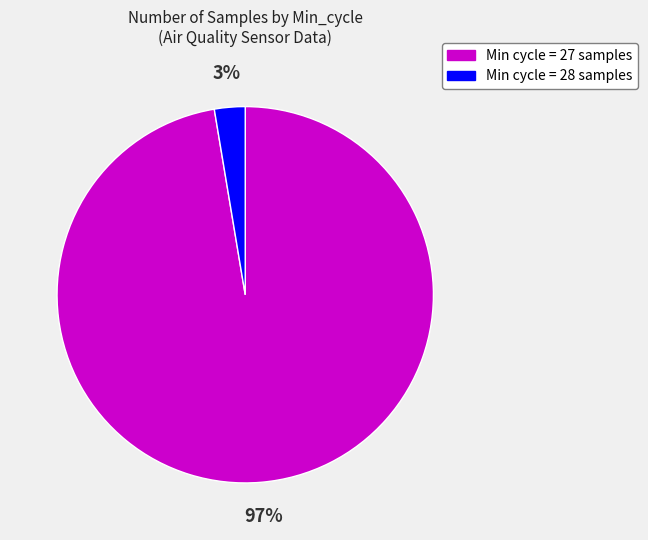

To the nearest percent, what is the average slice percentage?

50%